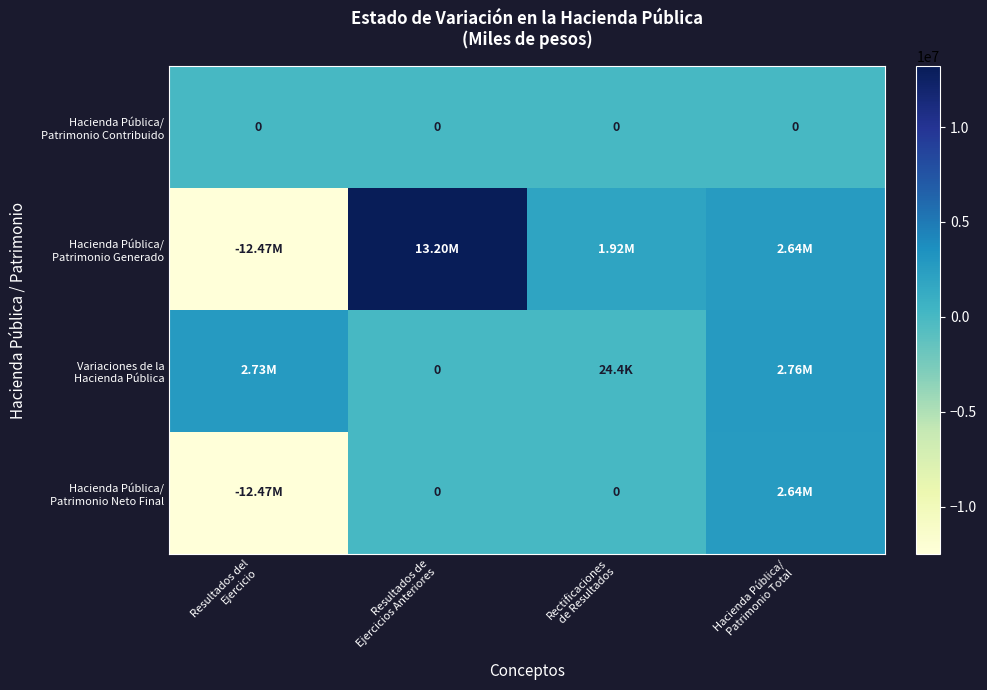

How many values in Hacienda Pública/ Patrimonio Generado are below zero?

1